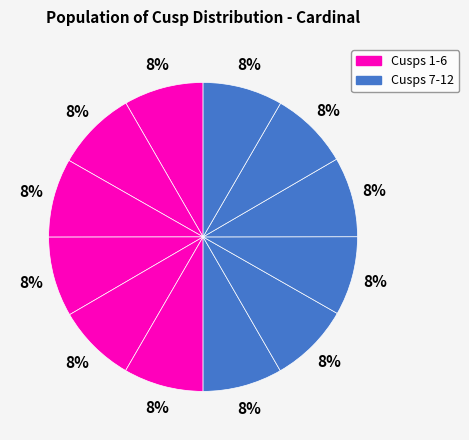

Count the number of slices in the pie.

12